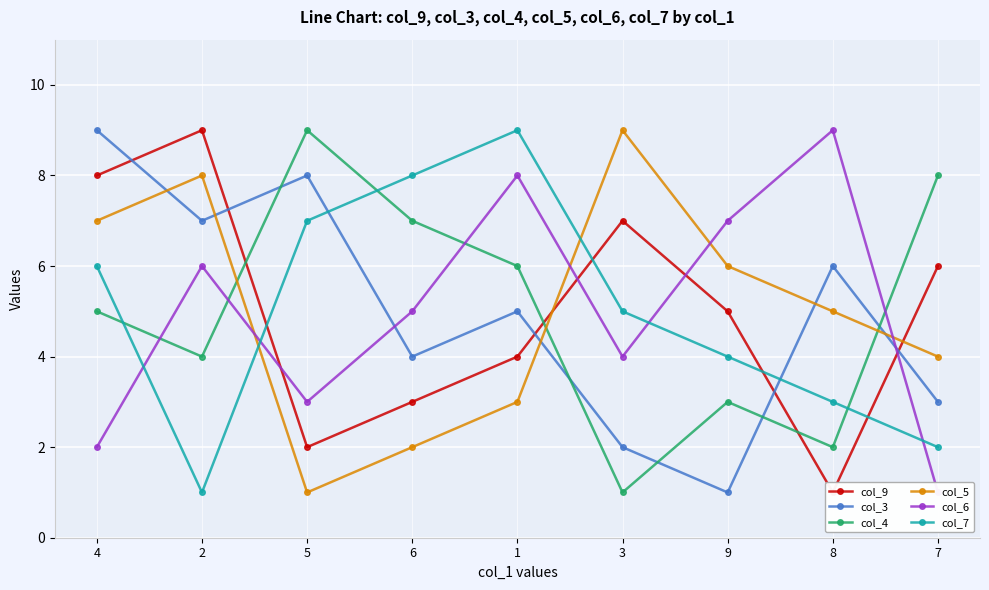

Which label corresponds to the smallest value in the chart?

8